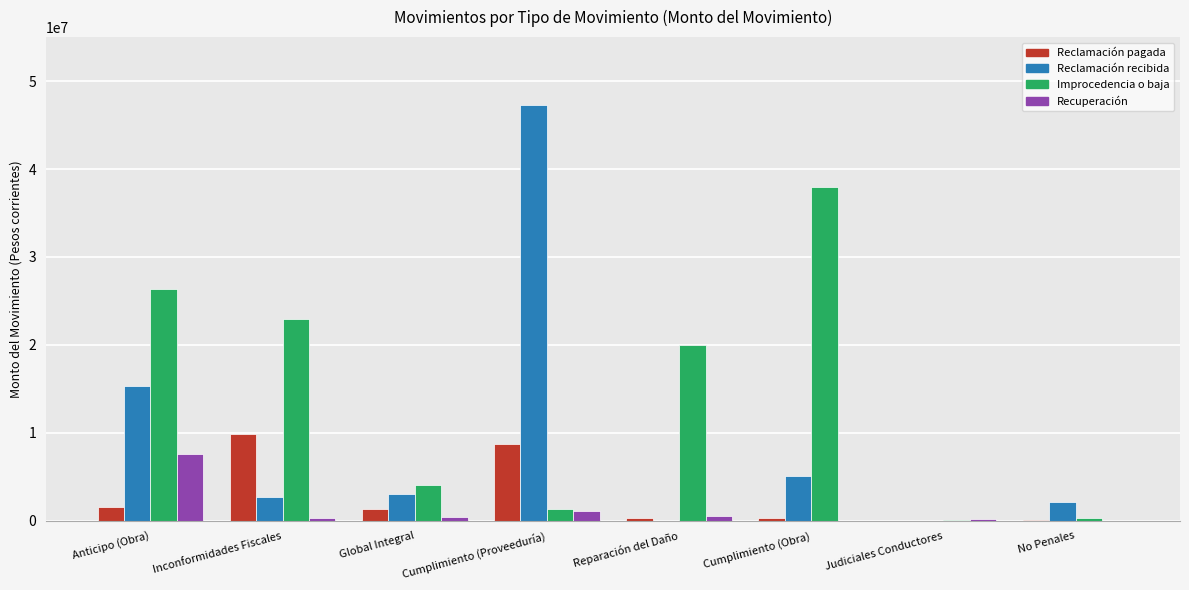

Which series has the largest total across all categories?

Improcedencia o baja